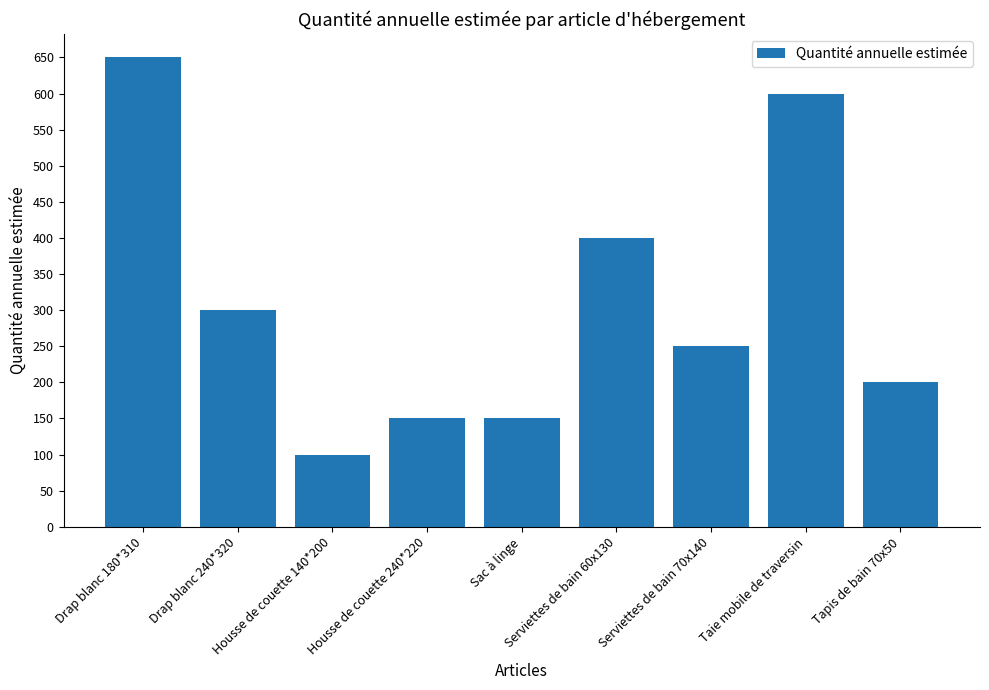

What is the difference between the values at Drap blanc 240*320 and Housse de couette 140*200?

200